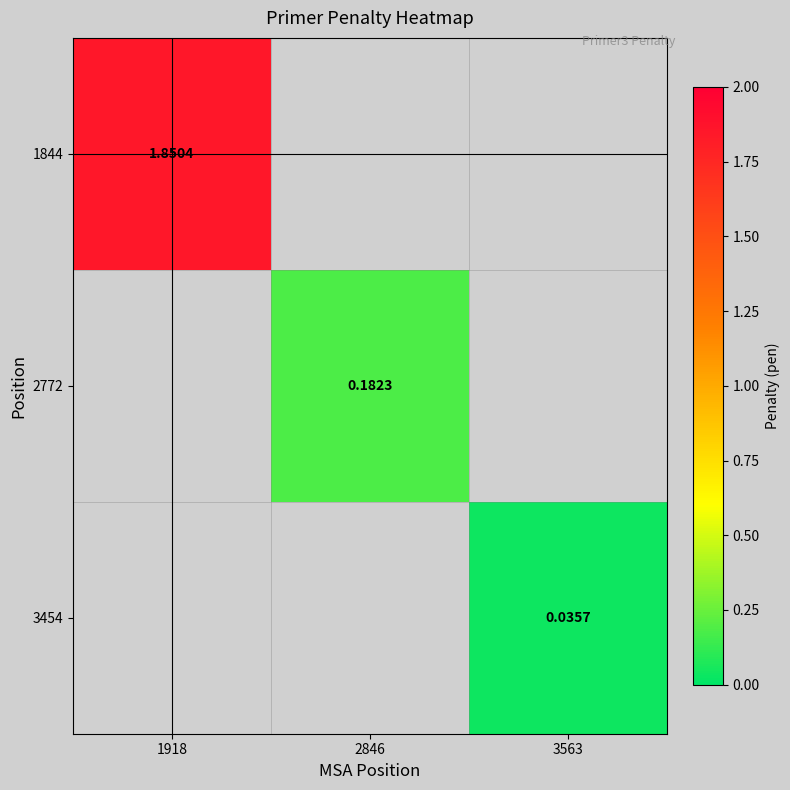

Is the value of 3454 at 3563 greater than the value of 2772 at 2846?

No